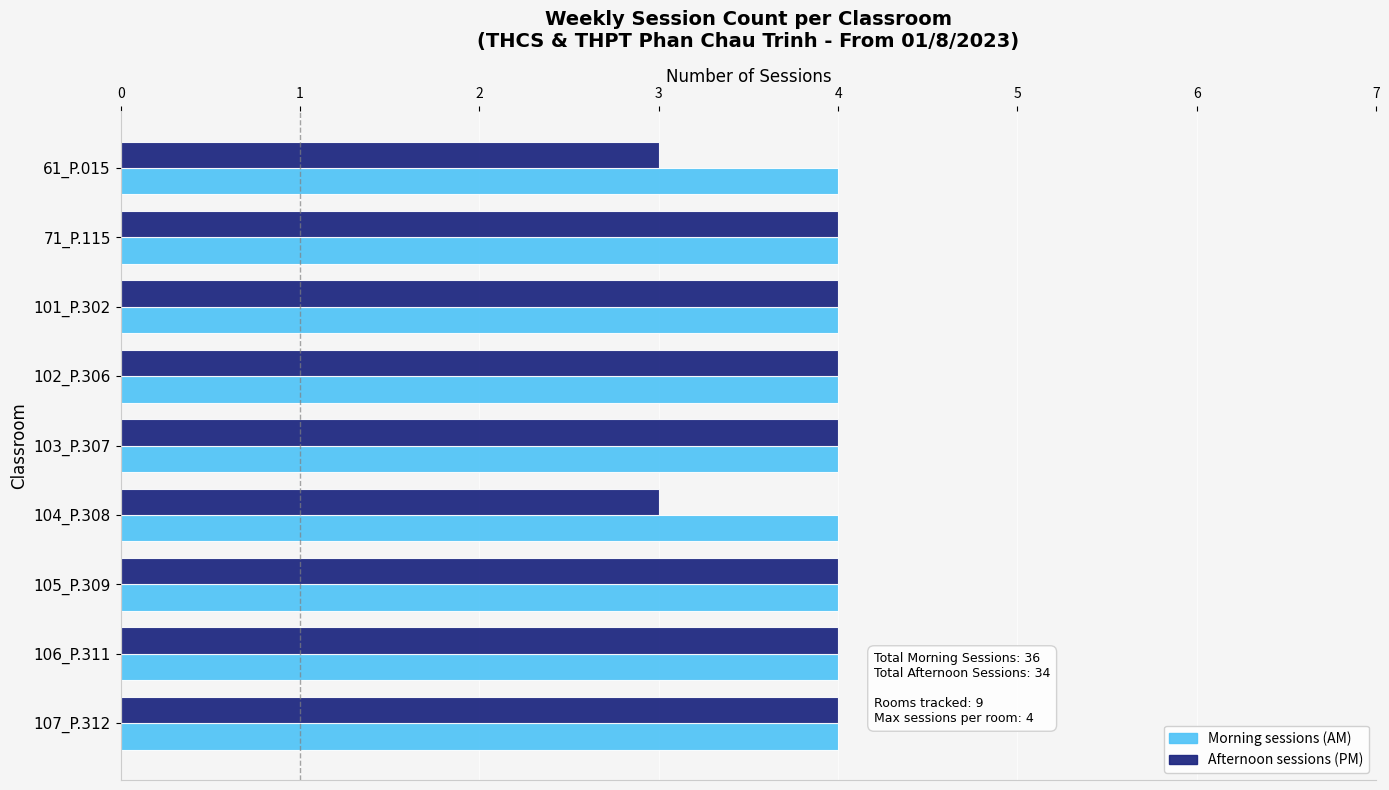

What is the total value across all series at 103_P.307?

8